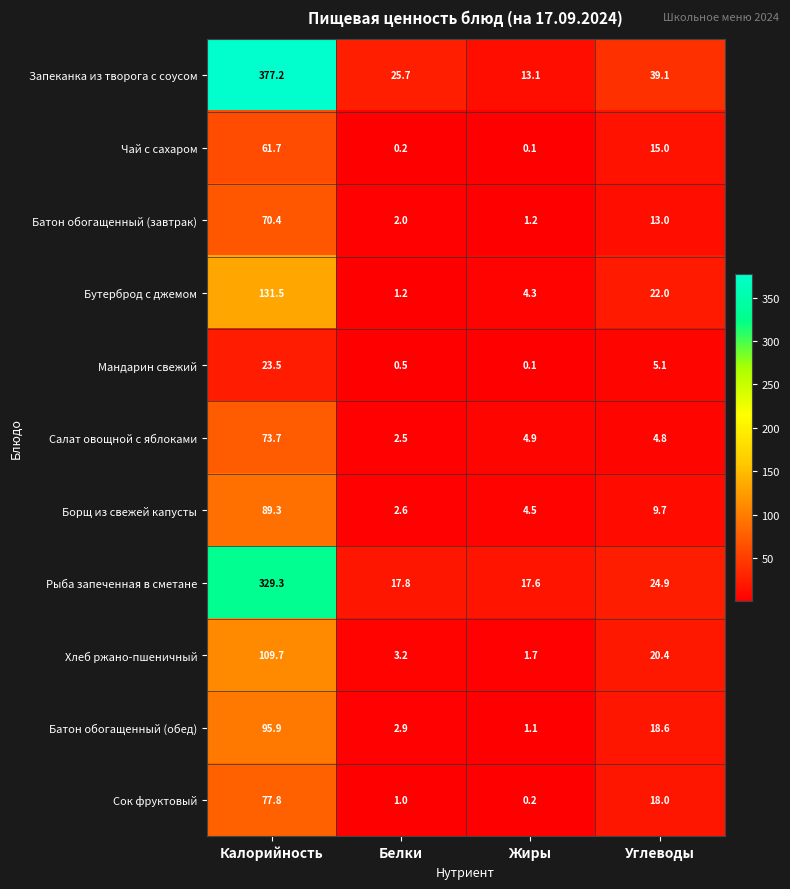

At which category is the sum across all series the highest?

Калорийность